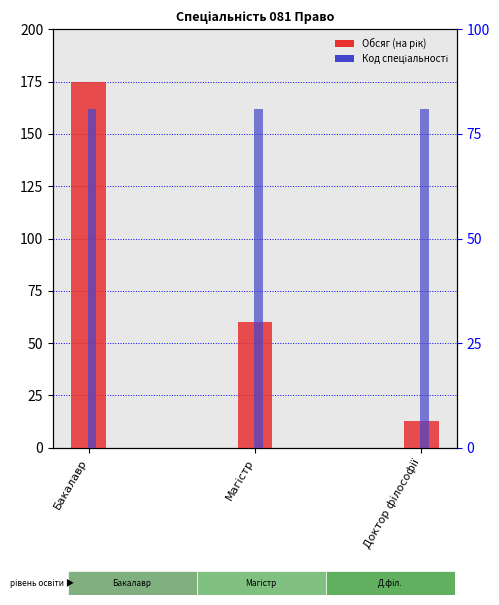

The Код спеціальності series shows 81 at Магістр. True or false?

True